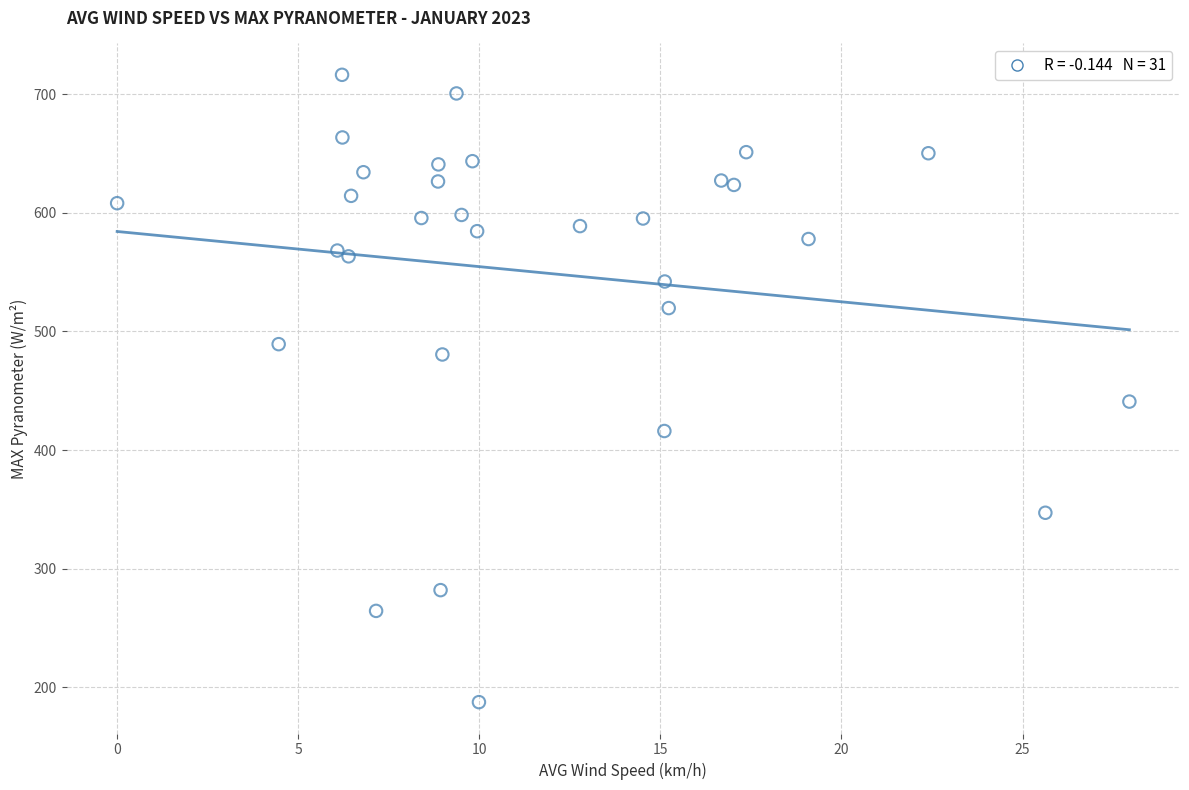

What is the range of X values (max minus min)?

27.9